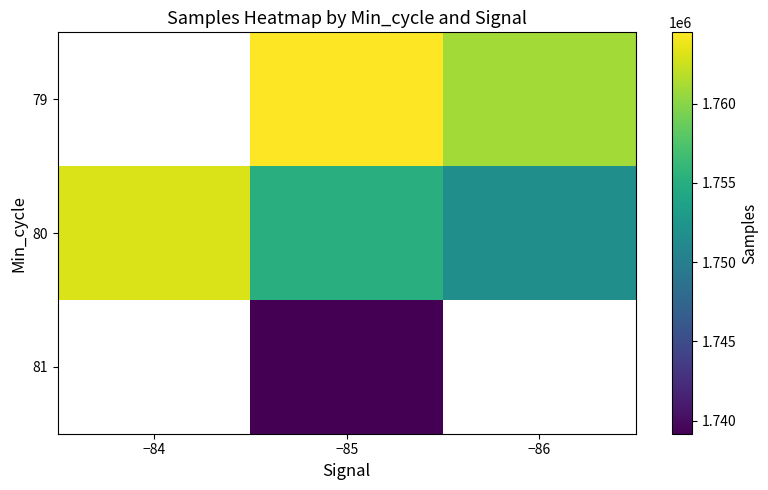

Where does the 80 series first go above 1755070?

−84